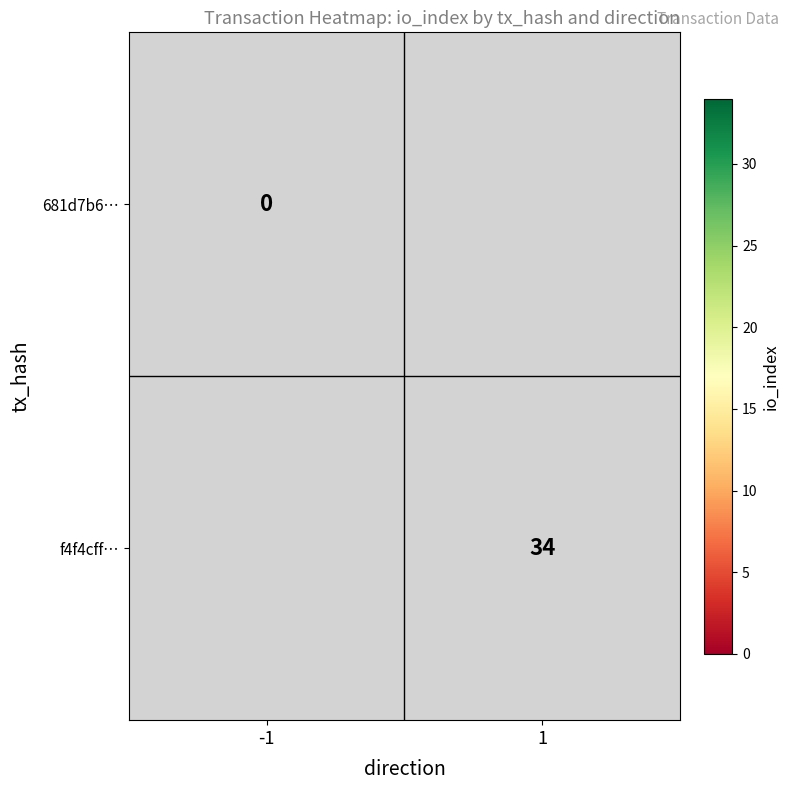

The f4f4cff… series shows 34 at 1. True or false?

True